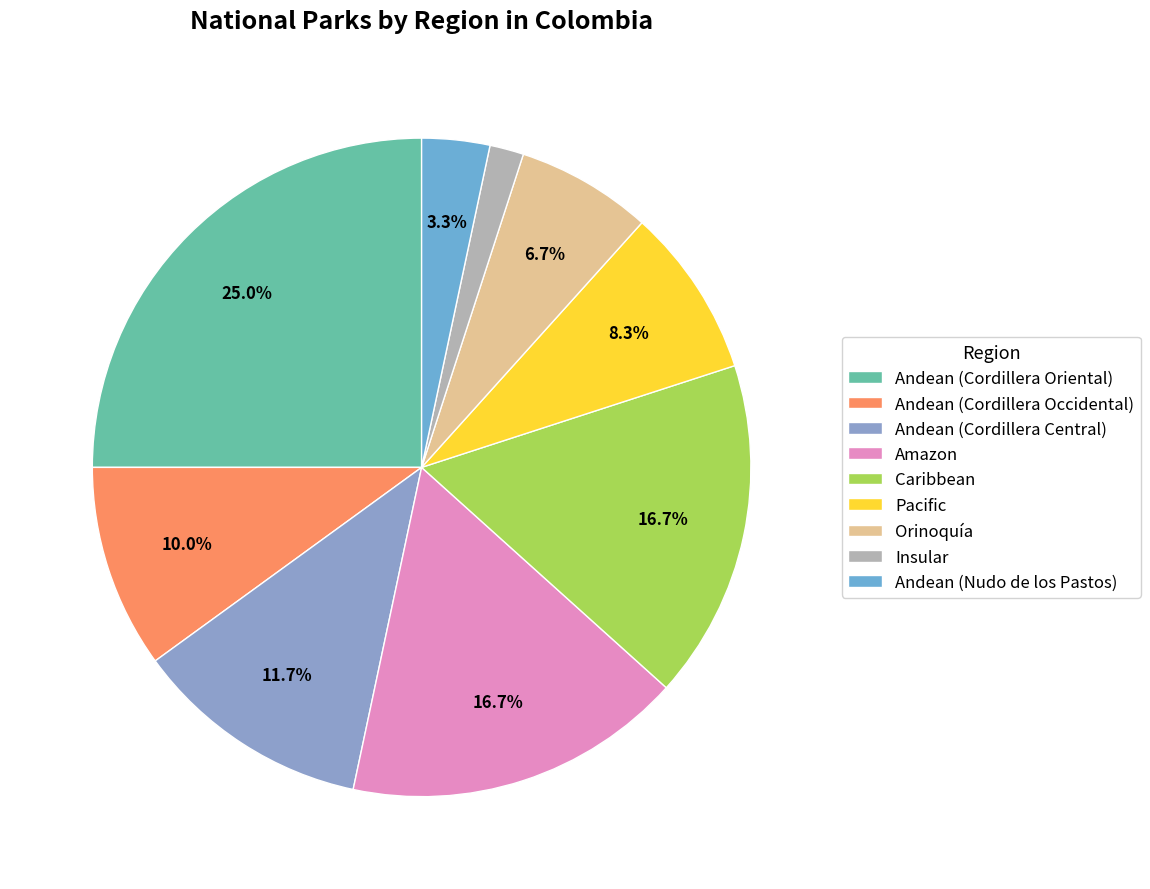

To the nearest percent, what is the difference between the largest and smallest slice percentages?

23%